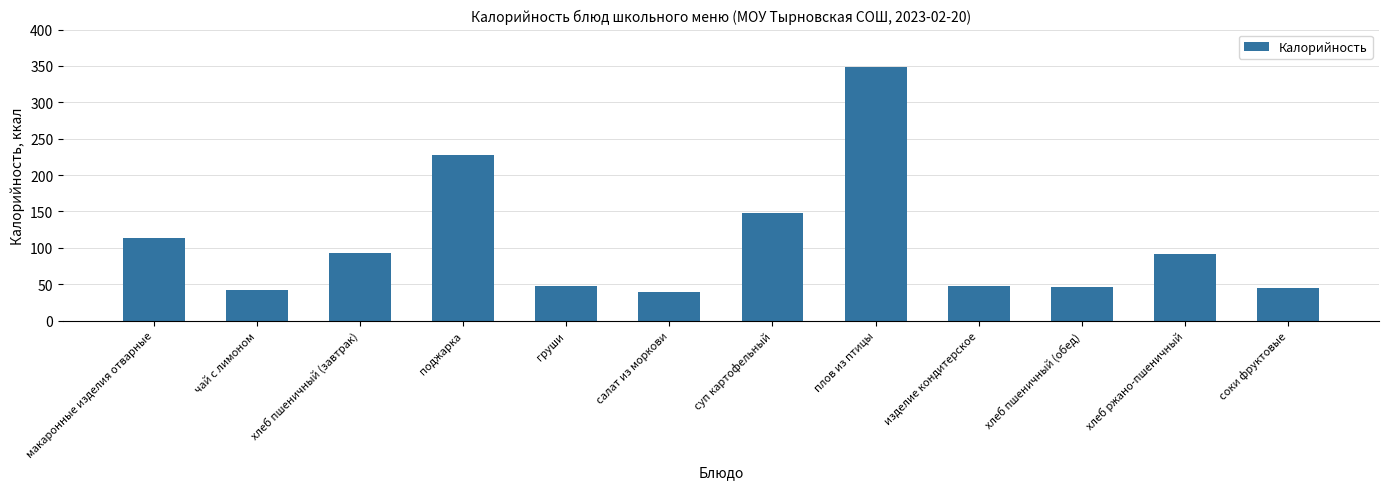

What is the minimum value shown in the chart?

39.9